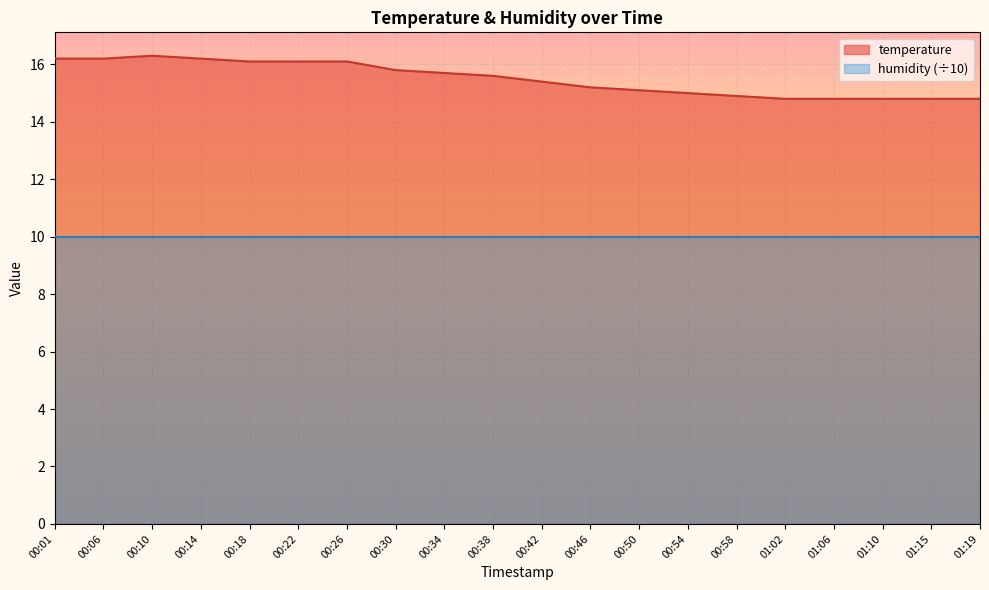

Between 00:46 and 00:26, which is larger?

00:26